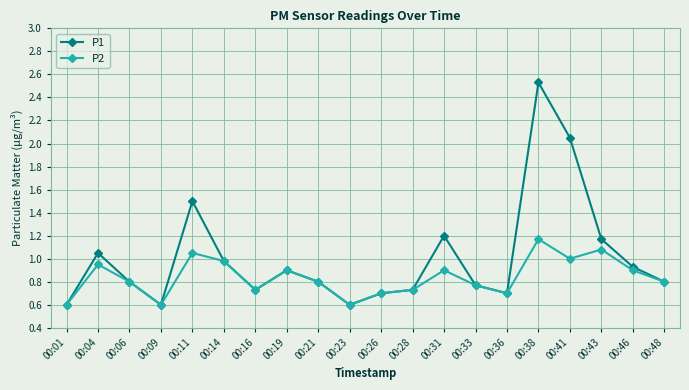

Rank the series by their maximum value, from highest to lowest.

P1, P2